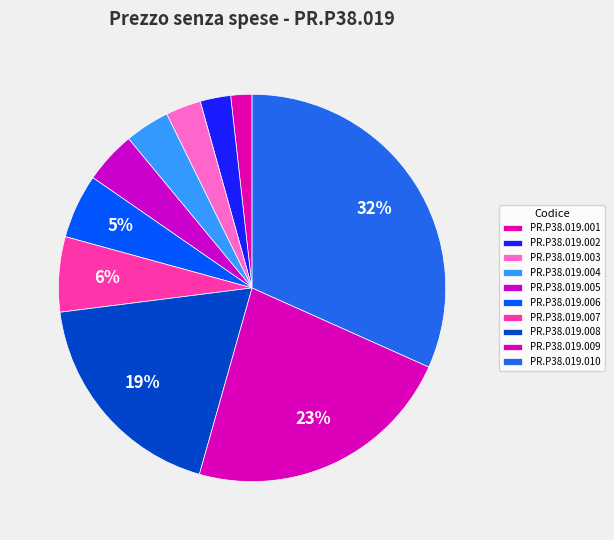

What is the ratio of the value at PR.P38.019.001 to the value at PR.P38.019.009?

0.1